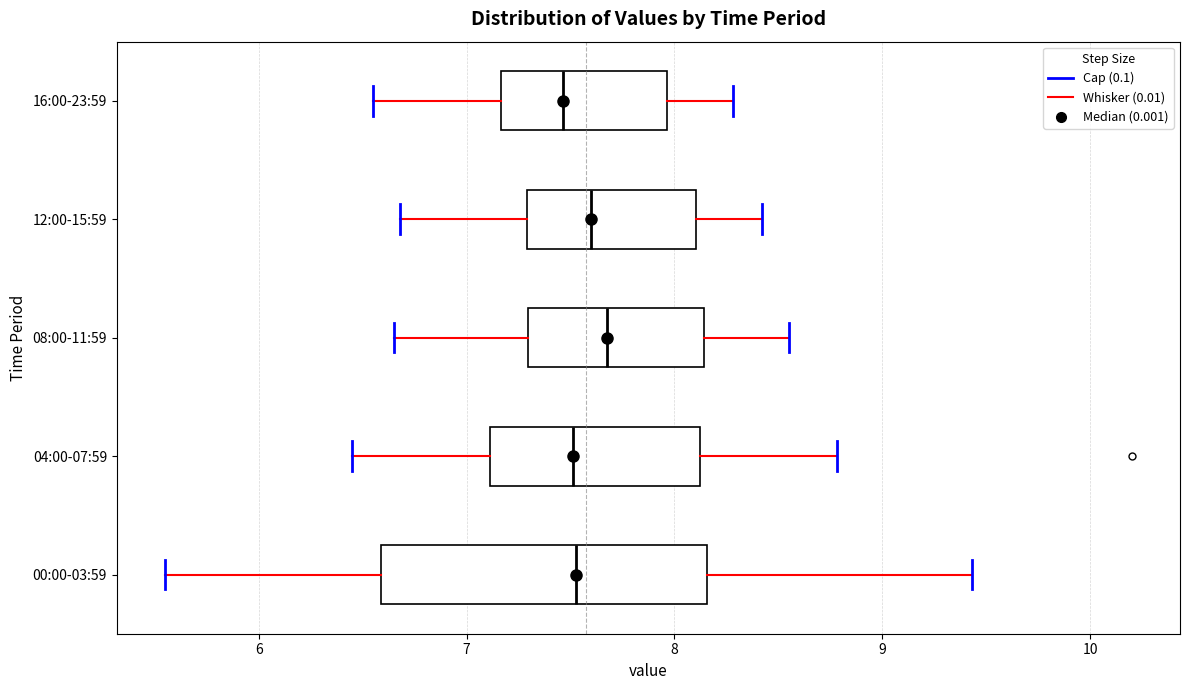

Reading bottom to top, read every box against the x-axis: the position of its median line, the range the box covers, and the ends of its whiskers. The values are not printed on the chart, so give them approximately, as read against the axis.

00:00-03:59: median 7.5, box 6.6 to 8.2, whiskers 5.6 to 9.4
04:00-07:59: median 7.5, box 7.1 to 8.1, whiskers 6.5 to 8.8
08:00-11:59: median 7.7, box 7.3 to 8.1, whiskers 6.7 to 8.6
12:00-15:59: median 7.6, box 7.3 to 8.1, whiskers 6.7 to 8.4
16:00-23:59: median 7.5, box 7.2 to 8.0, whiskers 6.6 to 8.3